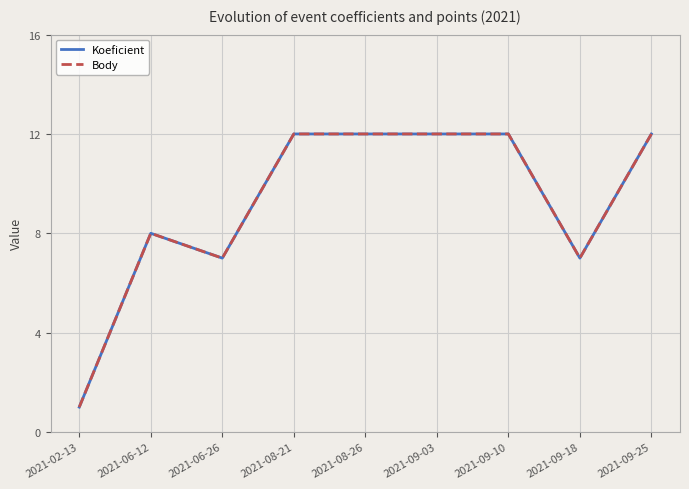

Does the chart have visible grid lines?

Yes